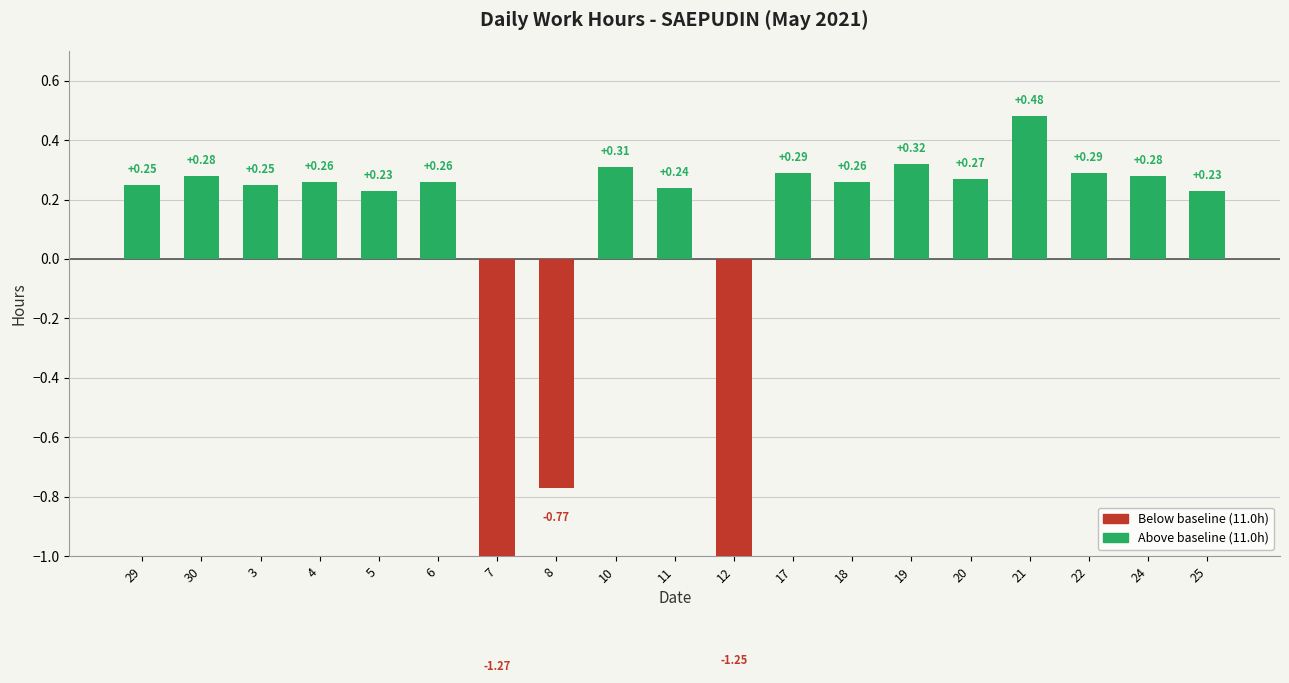

Which label corresponds to the largest value in the chart?

21